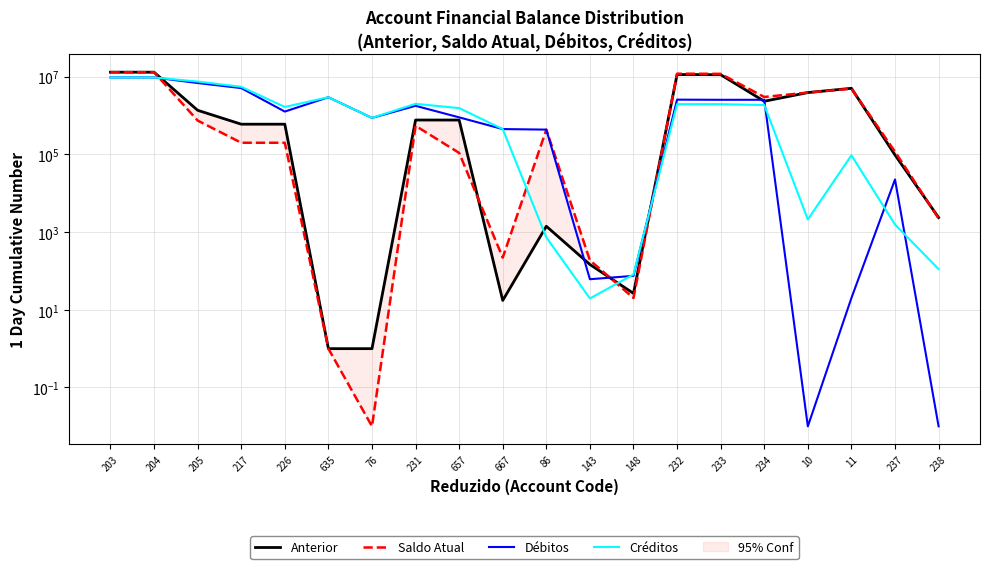

True or false: Débitos has more than 0 points higher than both neighbors.

True